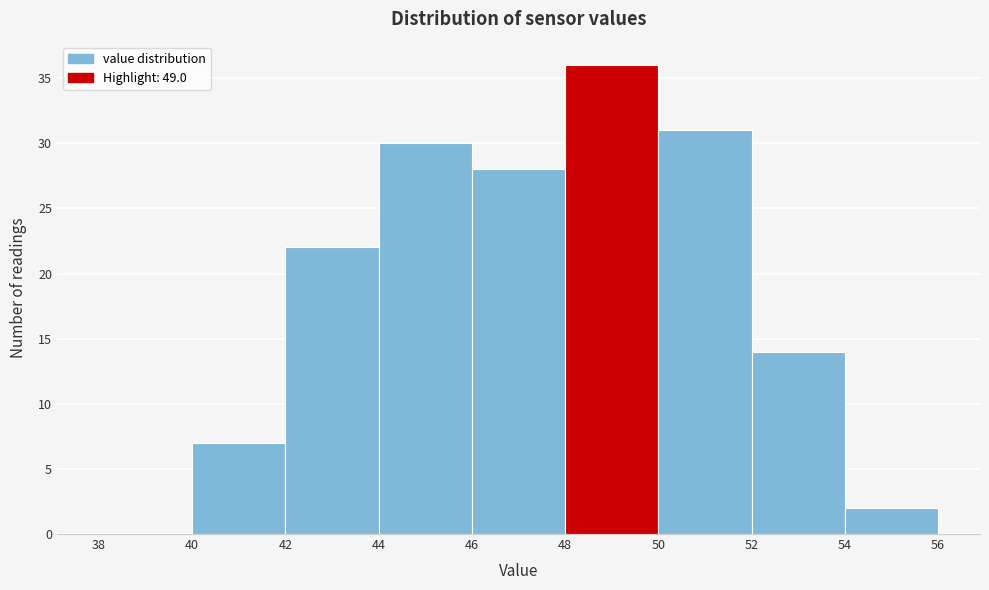

Reading left to right, transcribe this chart: for each bar, give the range it covers on the x-axis and its height. The values are not printed on the chart, so give them approximately, as read against the axis.

38 to 40: 0
40 to 42: 7
42 to 44: 22
44 to 46: 30
46 to 48: 28
48 to 50: 36
50 to 52: 31
52 to 54: 14
54 to 56: 2